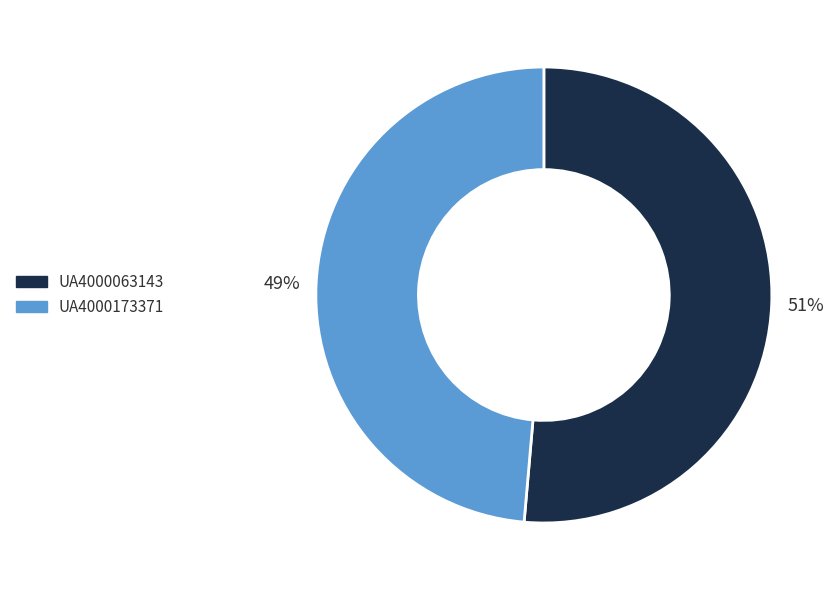

The UA4000063143 slice represents 44% of the pie. True or false?

False